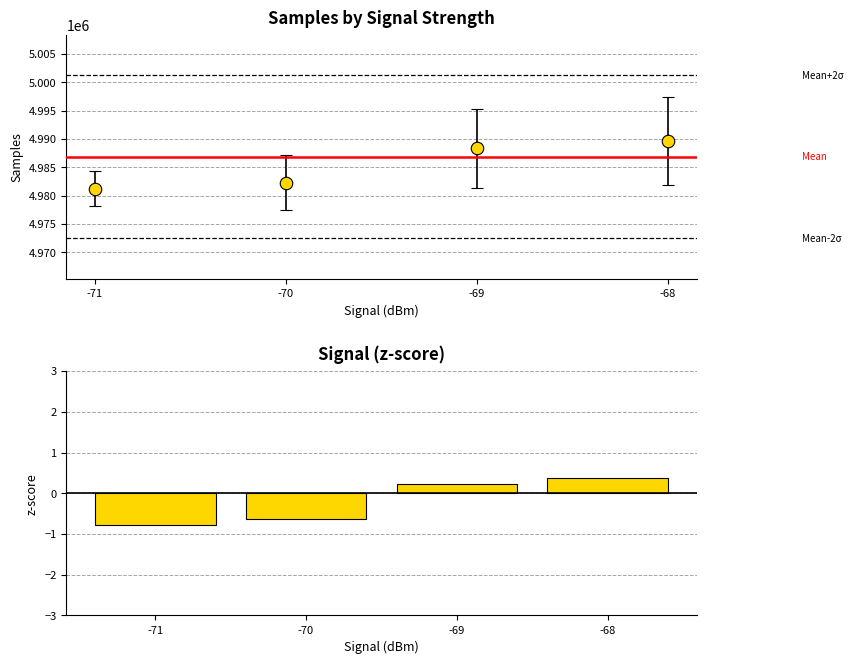

Reading left to right, transcribe all the data shown in this chart.

-0.8	-0.6	0.2	0.4